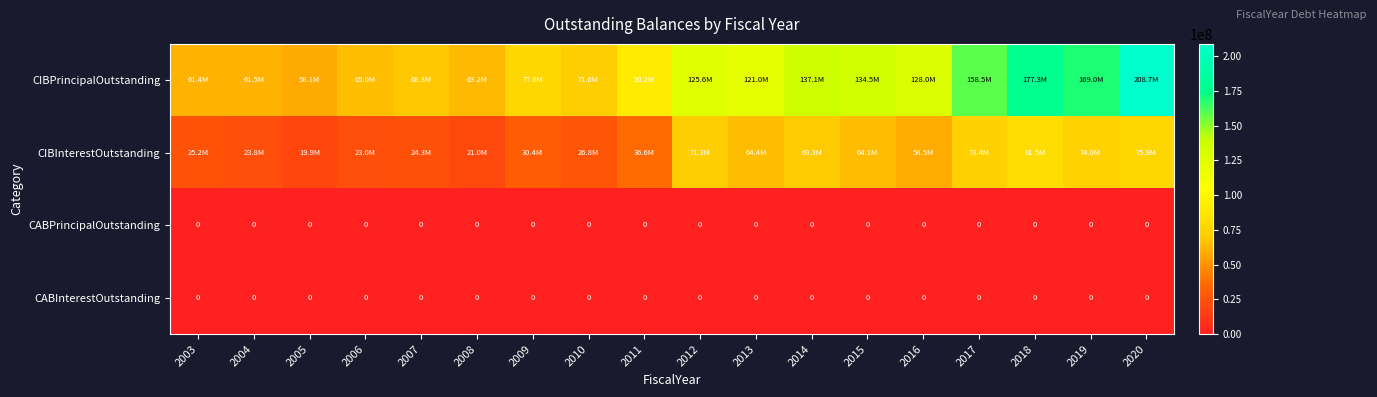

What is the total value across all series at 2020?

284579893.5